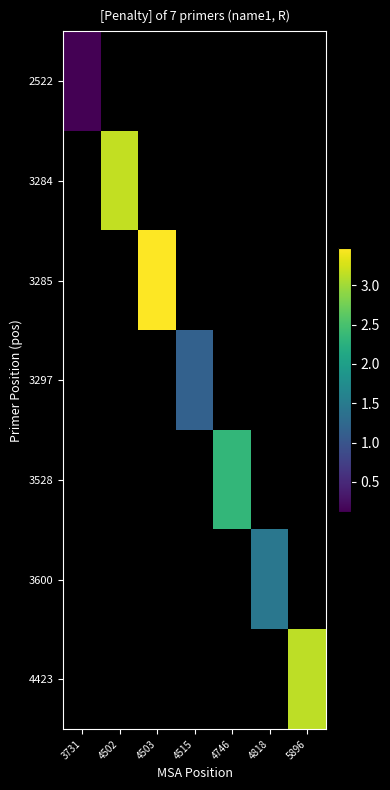

How many data points in 3297 are above 1?

1